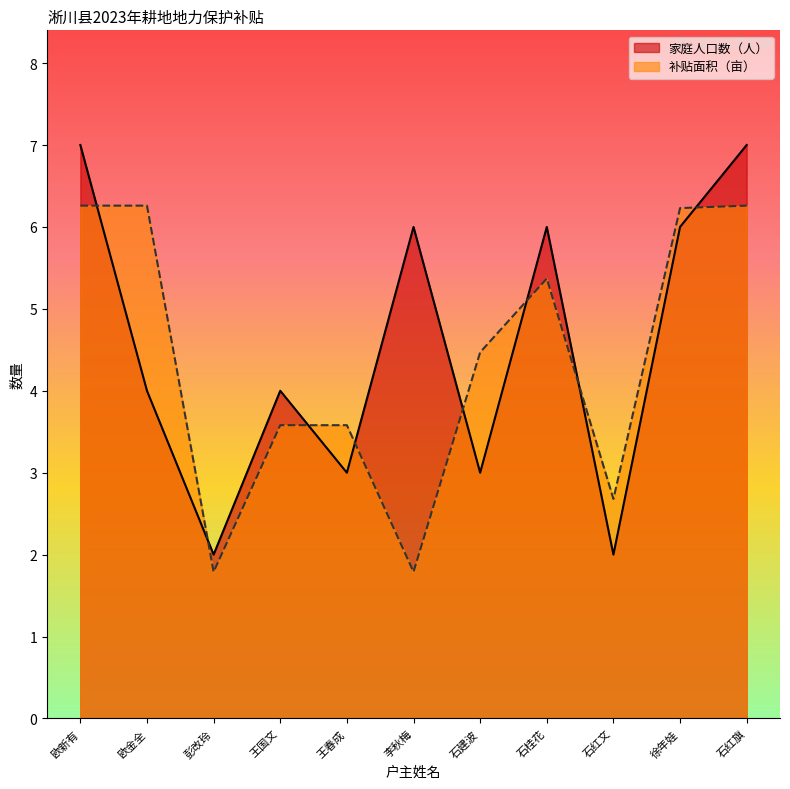

What is the spread (max minus min) of values at 王国文?

0.4